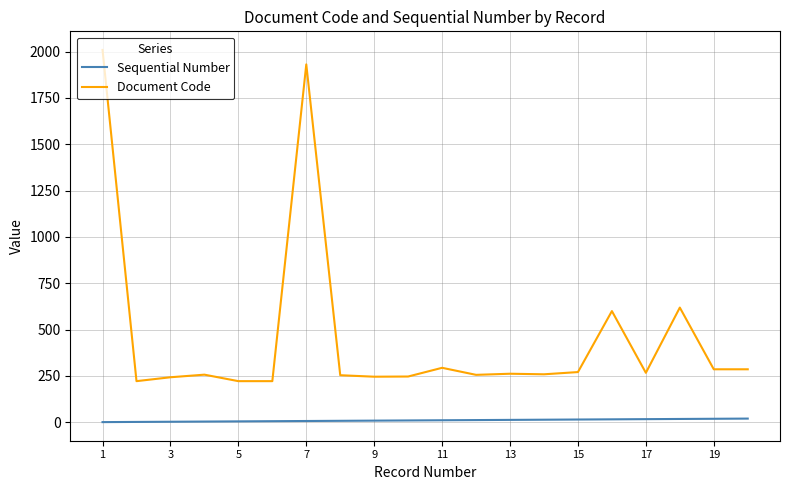

Is this an area chart (filled region under the line)?

No